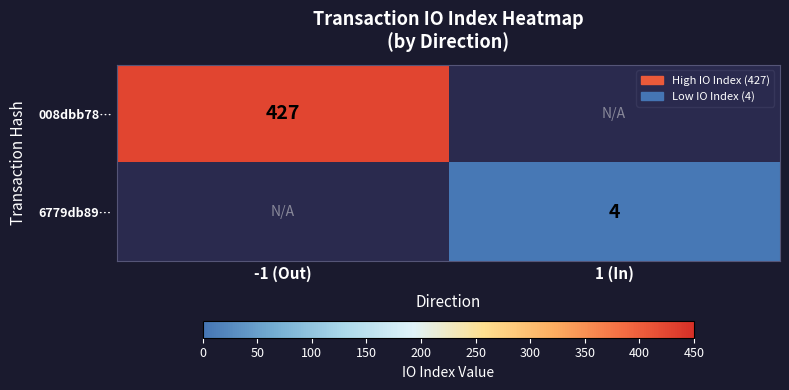

The value of 008dbb78… at -1 (Out) is 427. True or false?

True